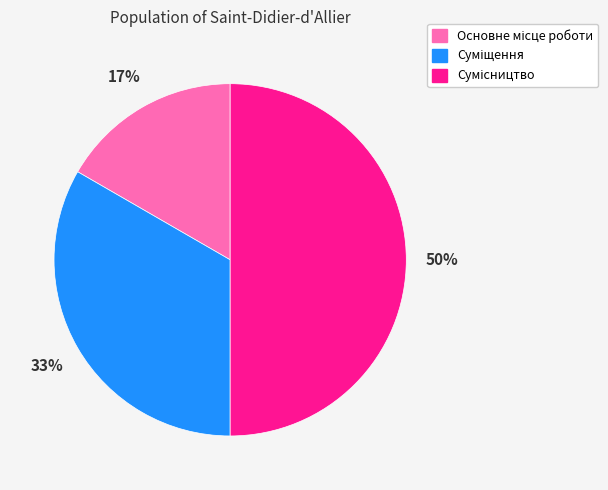

How many segments does this pie chart have?

3